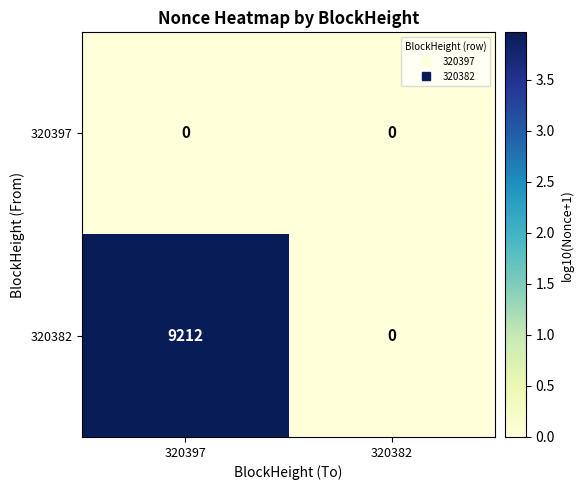

Is it true that 320382 equals 14463 at 320397?

False